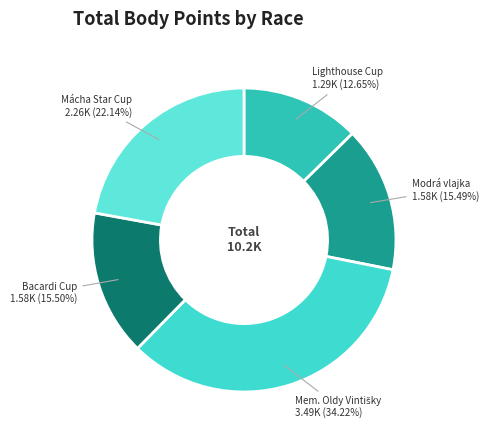

Which slice is the smallest?

Lighthouse Cup